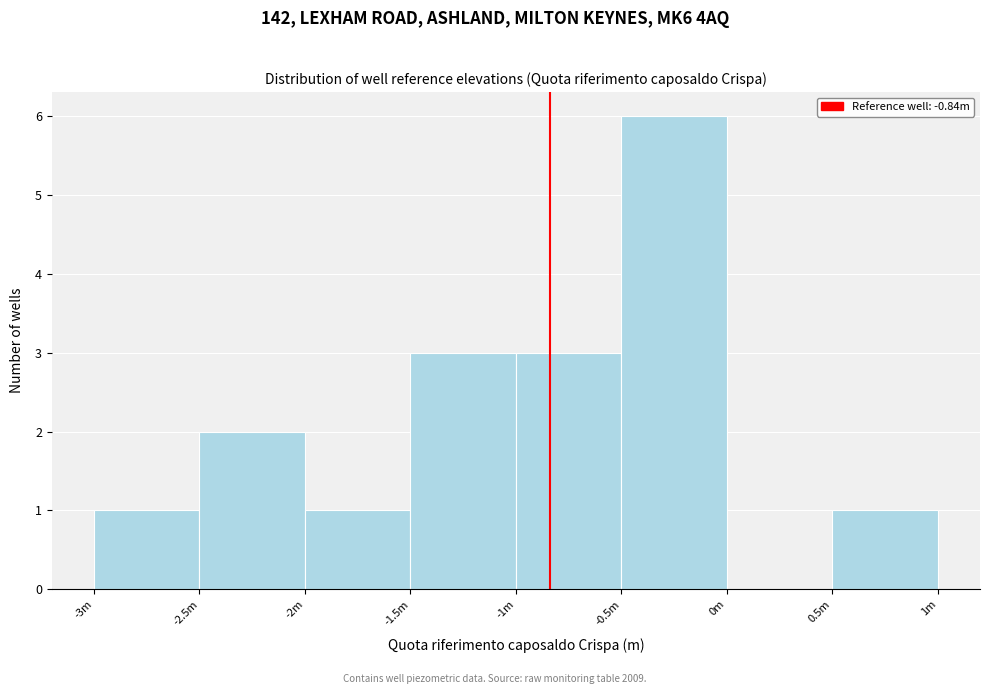

Reading left to right, extract all data points from this chart.

-3m=1	-2.5m=2	-2m=1	-1.5m=3	-1m=3	-0.5m=6	0m=0	0.5m=1